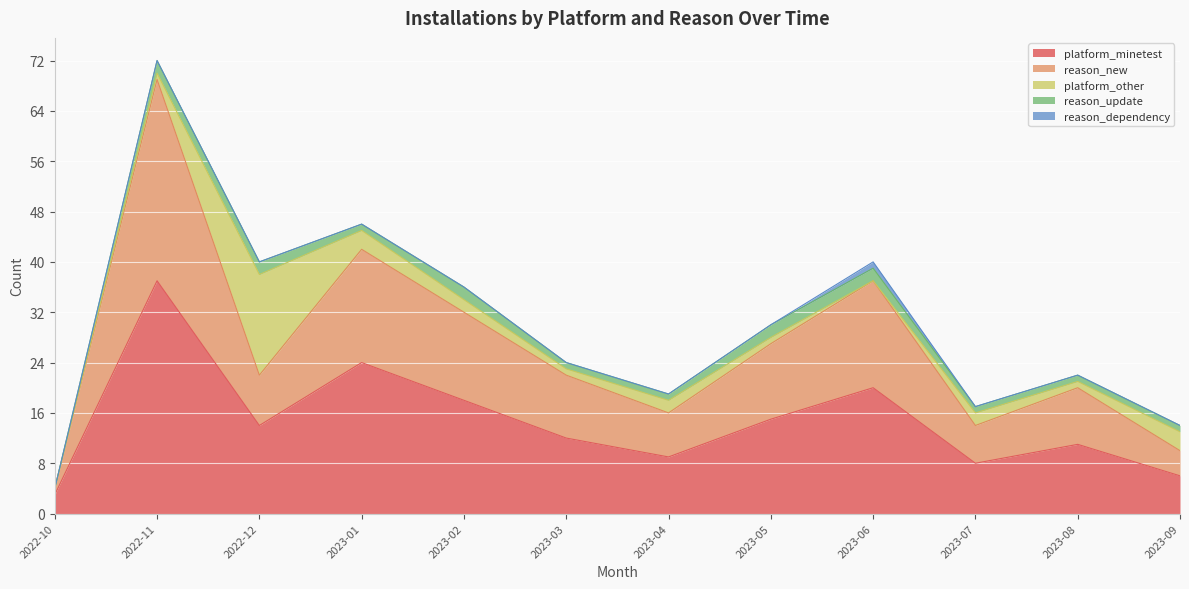

Is it true that reason_new equals 9 at 2023-08?

True